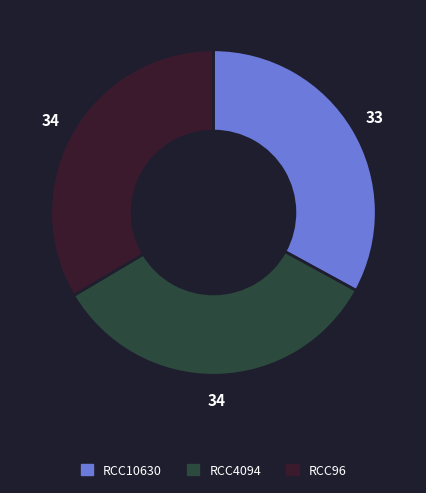

Which has a higher value, RCC4094 or RCC10630?

RCC4094